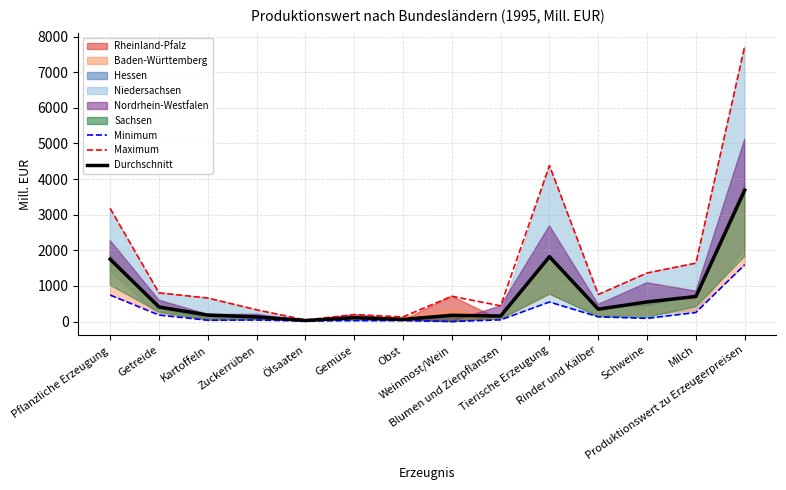

True or false: Durchschnitt and Minimum intersect in this chart.

False